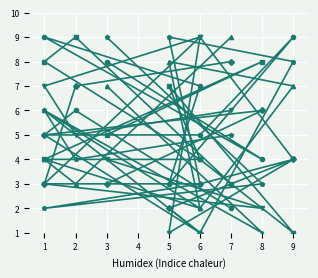

What are all the series names shown in the legend?

col_4, col_3, col_9, col_5, col_7, col_2